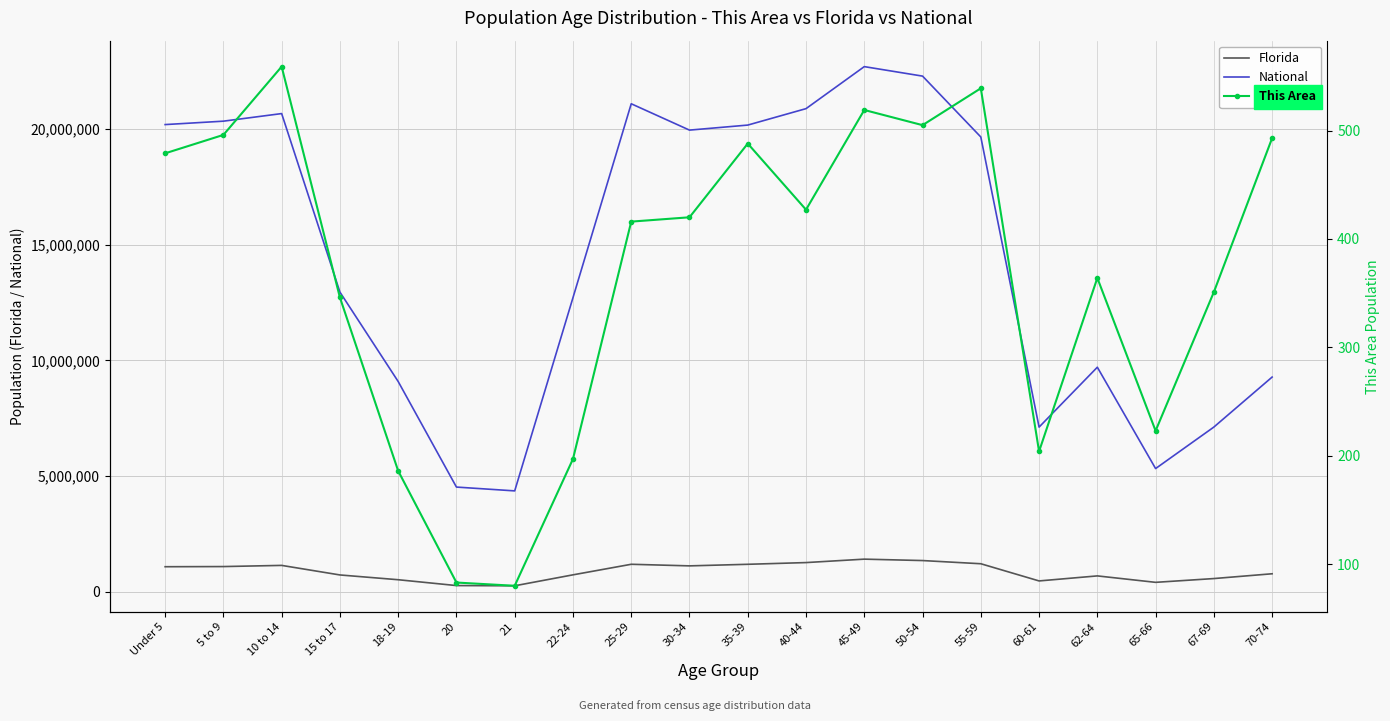

At which category is the sum across all series the highest?

45-49